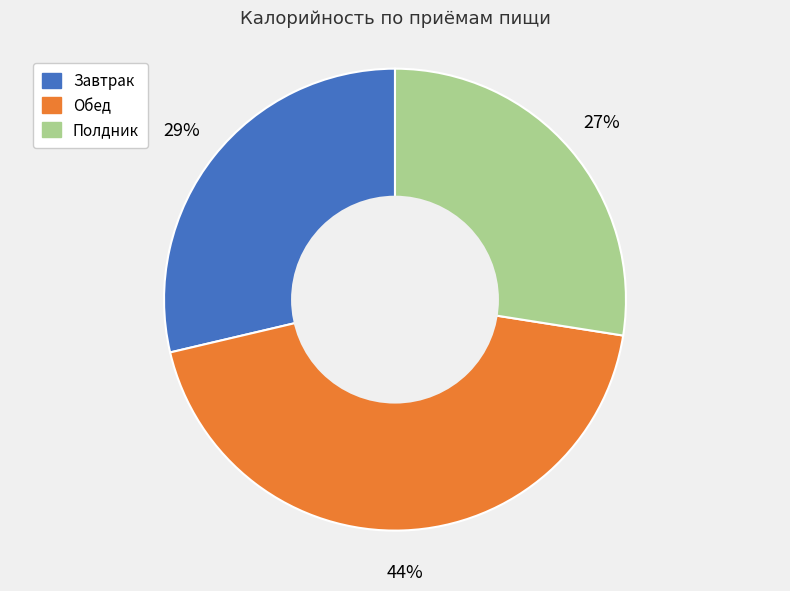

What is the smallest slice in the pie chart?

Полдник